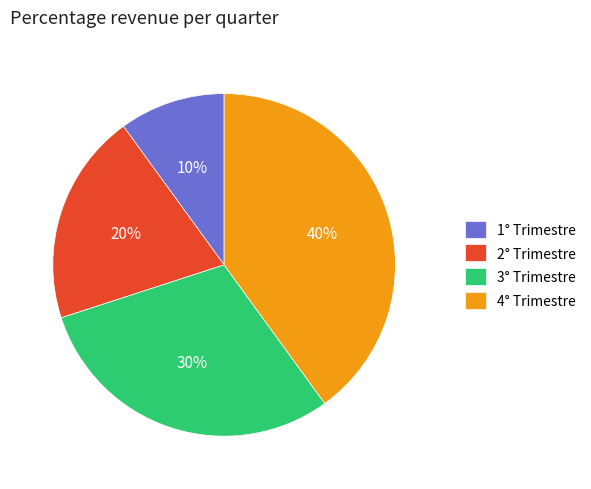

Is it true that 2° Trimestre is 8% of the pie?

False